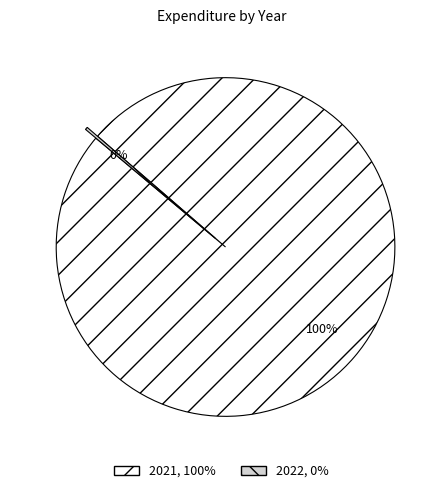

Is there any slice that represents more than half of the pie?

Yes